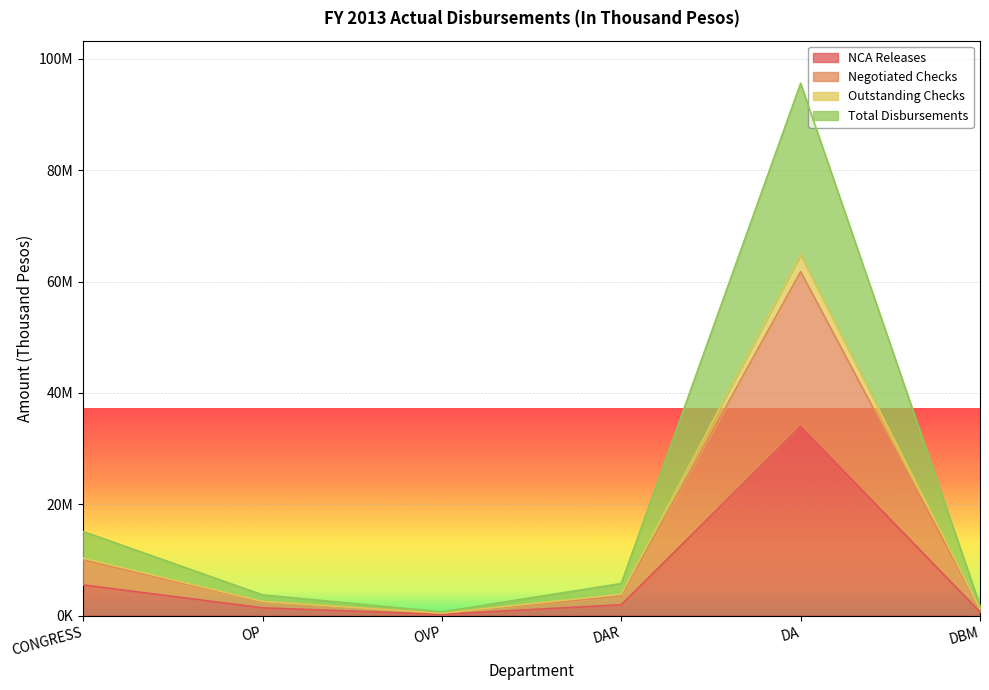

What is the minimum value for Total Disbursements?

440149